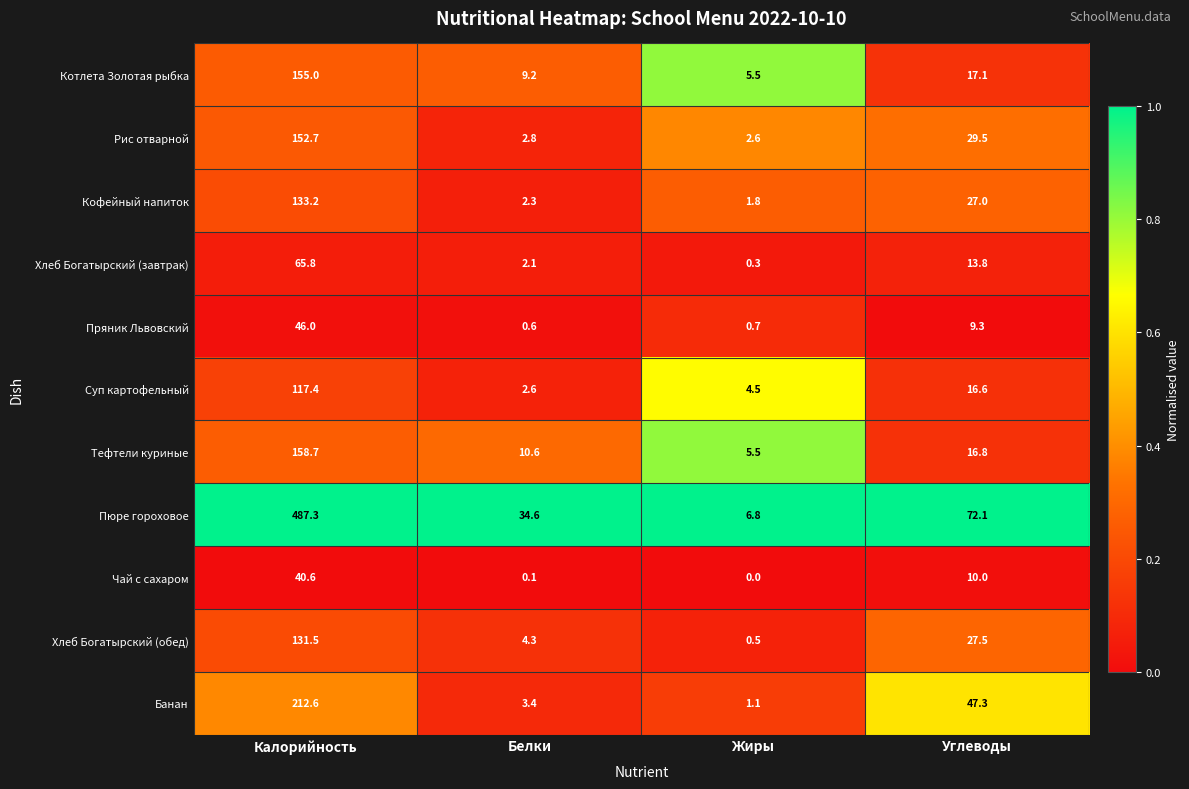

Is it true that Банан equals 47.3 at Углеводы?

True